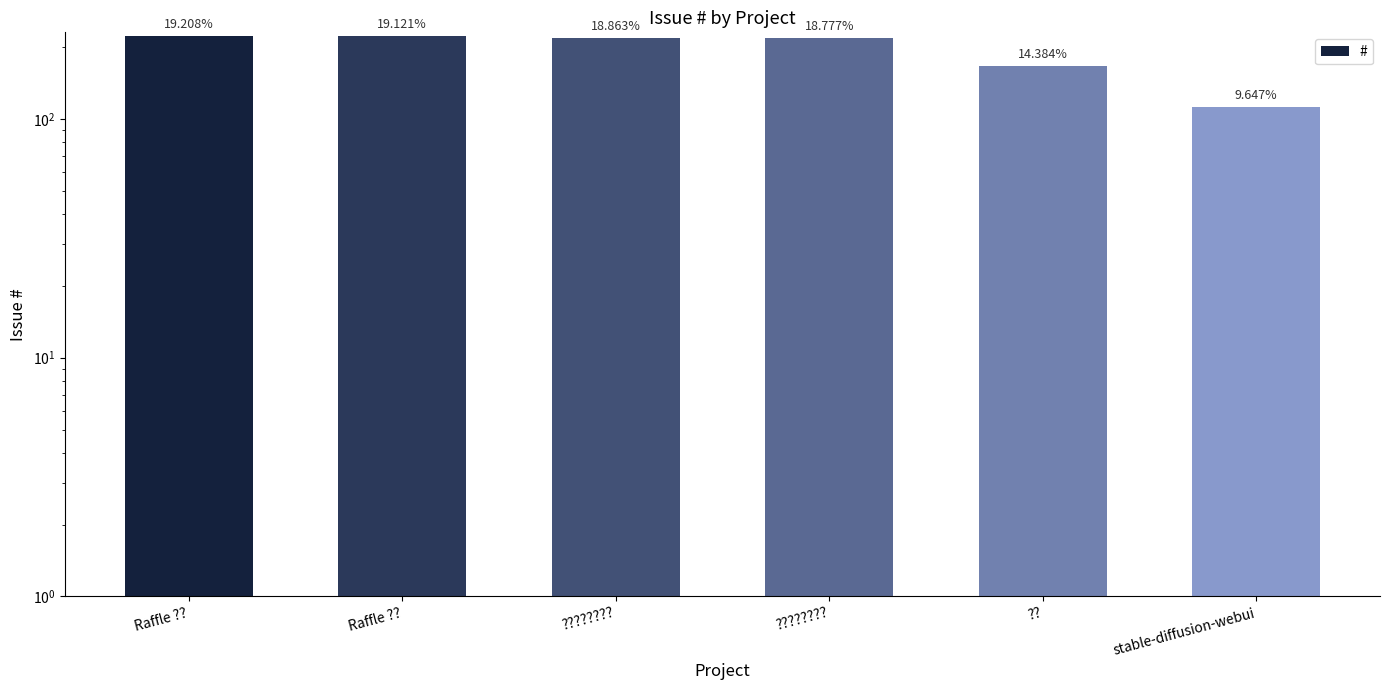

Approximately how many times larger is the value at ???????? compared to Raffle ???

1.0